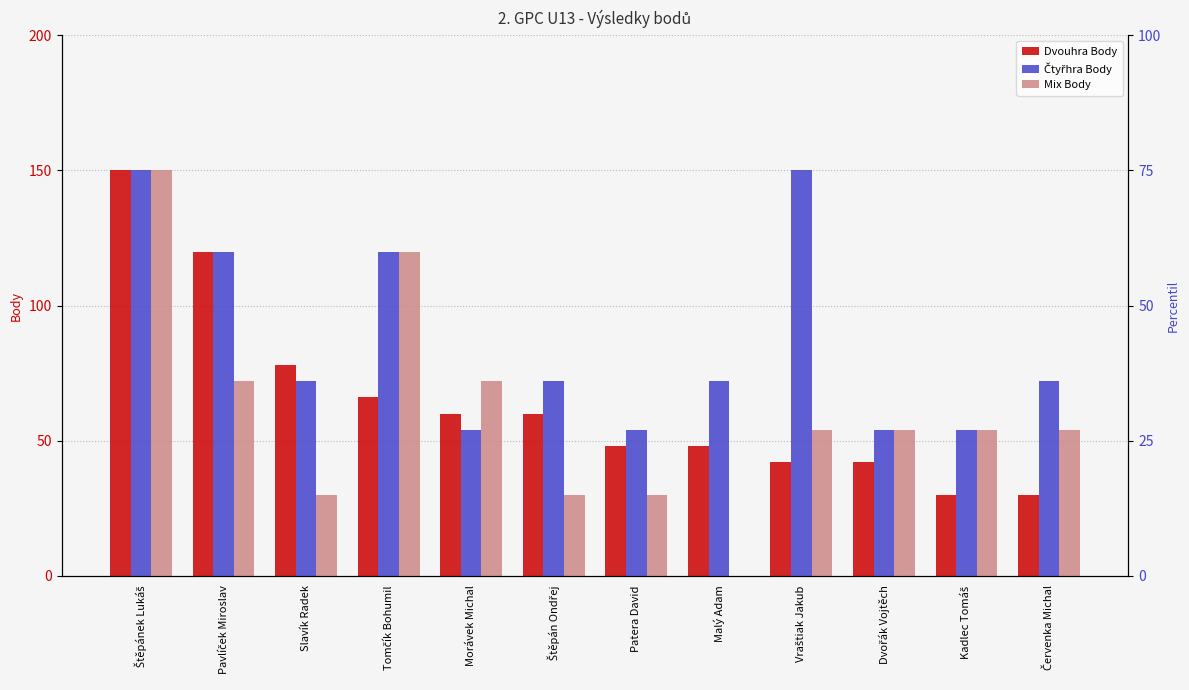

The value of Mix Body at Štěpánek Lukáš is 150. True or false?

True